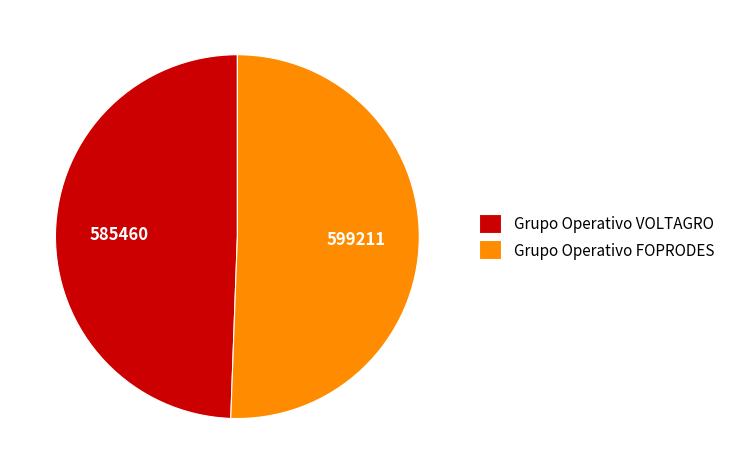

How many segments does this pie chart have?

2